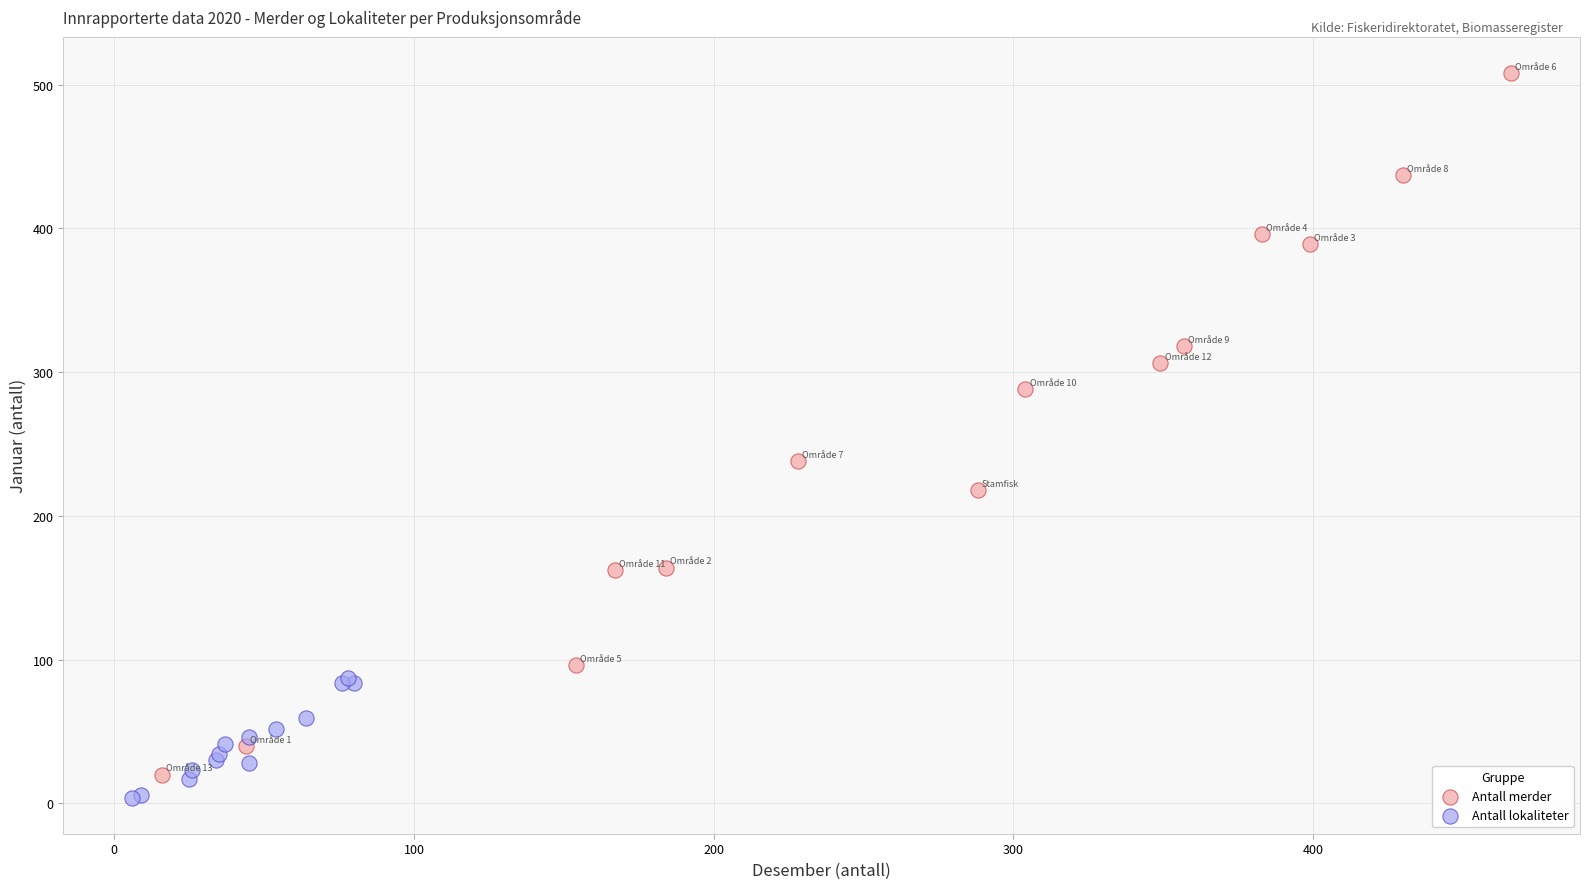

Which series has the largest Y range (max minus min)?

Antall merder